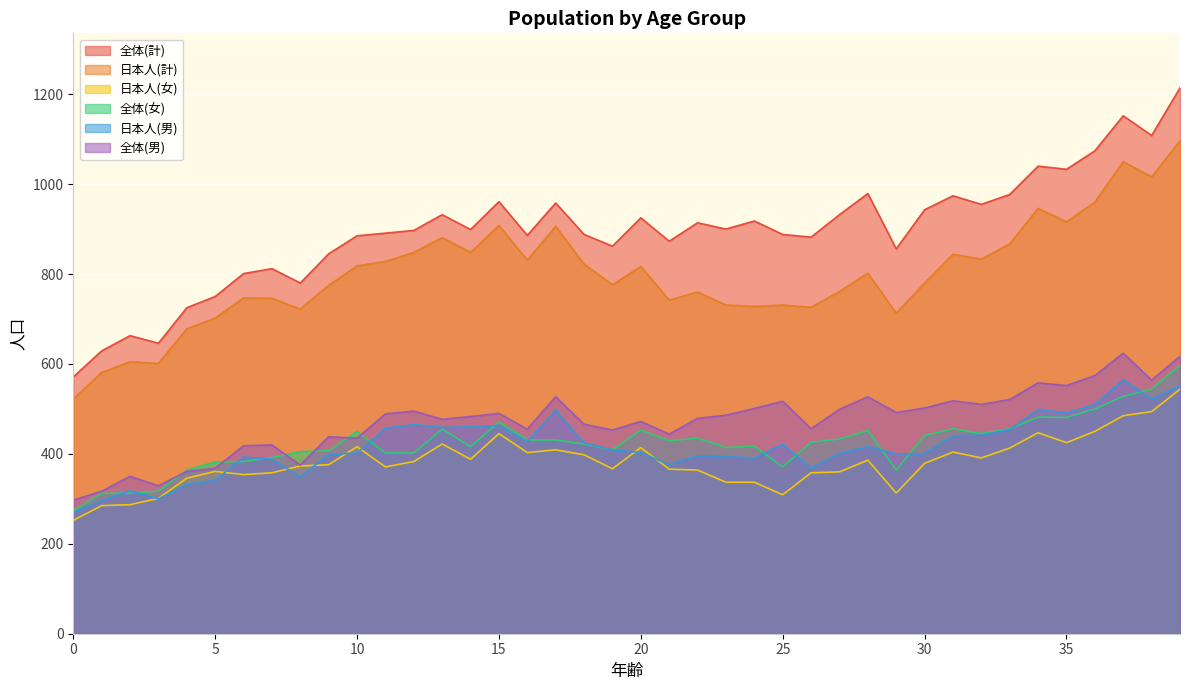

Reading left to right, transcribe all the data shown in this chart.

全体(計): 0=571	1=629	2=663	3=646	4=725	5=750	6=801	7=812	8=780	9=845	10=885	11=891	12=897	13=932	14=899	15=961	16=886	17=958	18=888	19=862	20=925	21=873	22=914	23=900	24=918	25=888	26=882	27=932	28=979	29=856	30=943	31=974	32=955	33=977	34=1040	35=1033	36=1074	37=1152	38=1108	39=1214
日本人(計): 0=522	1=581	2=605	3=601	4=678	5=702	6=747	7=746	8=722	9=775	10=818	11=828	12=848	13=881	14=848	15=908	16=831	17=906	18=822	19=776	20=817	21=742	22=760	23=731	24=728	25=731	26=726	27=761	28=802	29=713	30=780	31=844	32=833	33=867	34=946	35=916	36=960	37=1050	38=1016	39=1096
日本人(女): 0=252	1=285	2=287	3=301	4=346	5=361	6=354	7=358	8=373	9=376	10=416	11=371	12=383	13=422	14=388	15=445	16=403	17=409	18=398	19=367	20=414	21=366	22=364	23=337	24=337	25=309	26=358	27=360	28=386	29=313	30=379	31=404	32=391	33=413	34=447	35=425	36=450	37=485	38=494	39=544
全体(女): 0=274	1=312	2=313	3=317	4=364	5=382	6=383	7=392	8=405	9=407	10=450	11=402	12=402	13=455	14=416	15=471	16=431	17=431	18=422	19=409	20=453	21=429	22=435	23=414	24=417	25=371	26=426	27=433	28=452	29=364	30=441	31=456	32=445	33=456	34=482	35=481	36=500	37=528	38=544	39=597
日本人(男): 0=270	1=296	2=318	3=300	4=332	5=341	6=393	7=388	8=349	9=399	10=402	11=457	12=465	13=459	14=460	15=463	16=428	17=497	18=424	19=409	20=403	21=376	22=396	23=394	24=391	25=422	26=368	27=401	28=416	29=400	30=401	31=440	32=442	33=454	34=499	35=491	36=510	37=565	38=522	39=552
全体(男): 0=297	1=317	2=350	3=329	4=361	5=368	6=418	7=420	8=375	9=438	10=435	11=489	12=495	13=477	14=483	15=490	16=455	17=527	18=466	19=453	20=472	21=444	22=479	23=486	24=501	25=517	26=456	27=499	28=527	29=492	30=502	31=518	32=510	33=521	34=558	35=552	36=574	37=624	38=564	39=617